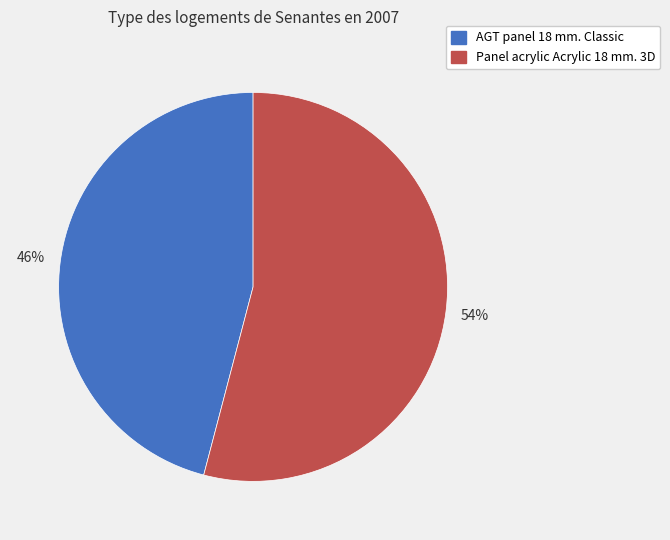

To the nearest percent, what is the average slice percentage?

50%